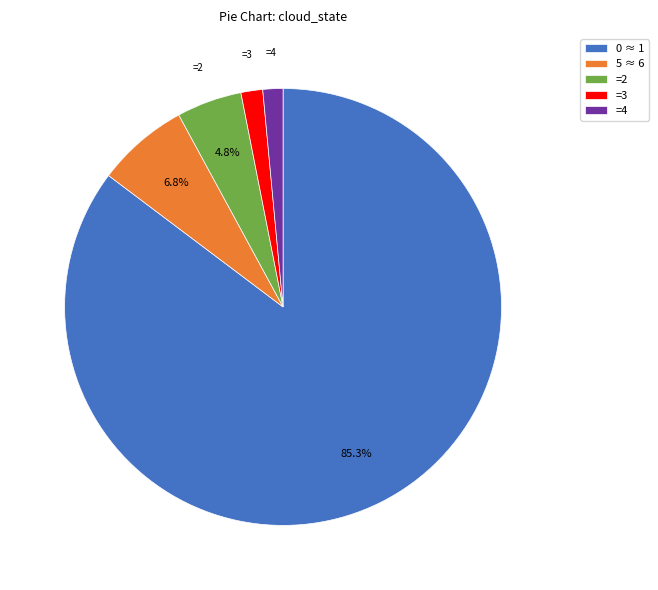

Which has a higher value, =2 or 5 ≈ 6?

5 ≈ 6